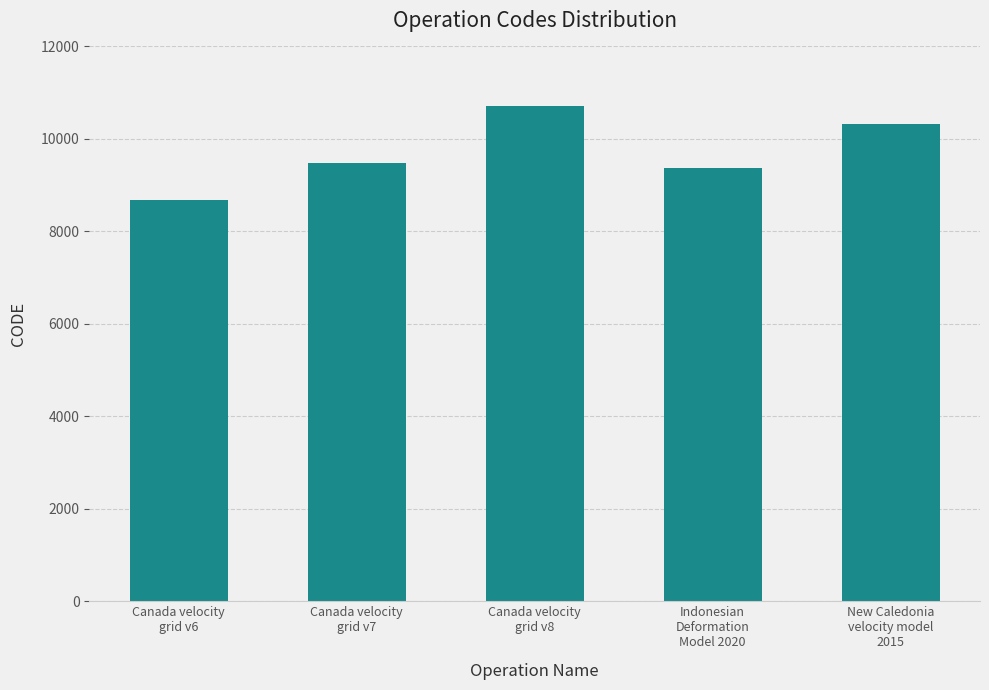

Are the bars horizontal?

No